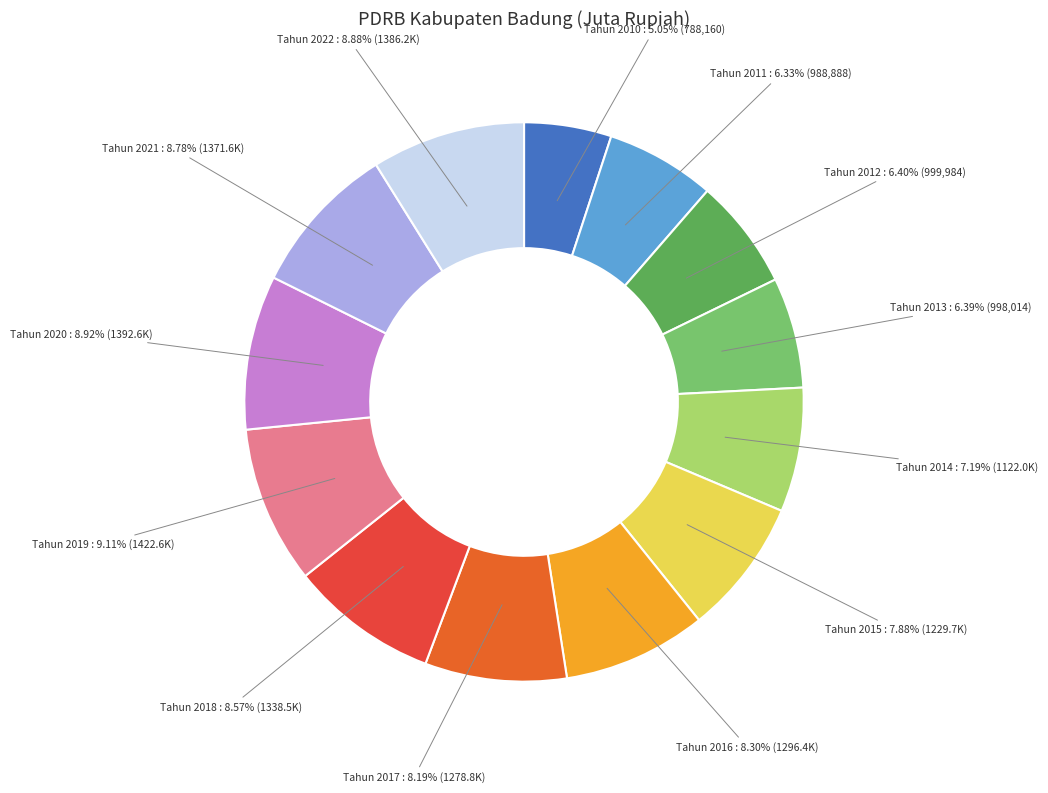

What is the ratio of the value at Tahun 2017 to the value at Tahun 2014?

1.1